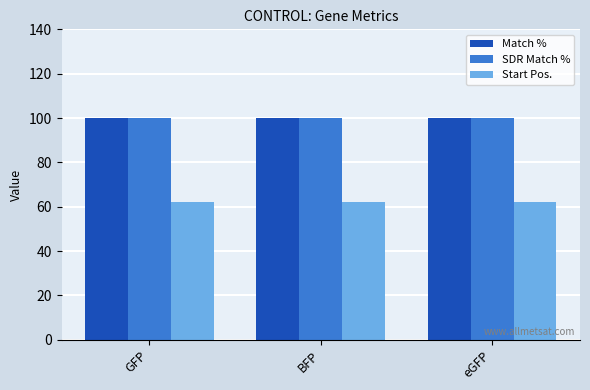

Reading left to right, transcribe all the data shown in this chart.

Match %: 100	100	100
SDR Match %: 100	100	100
Start Pos.: 62	62	62